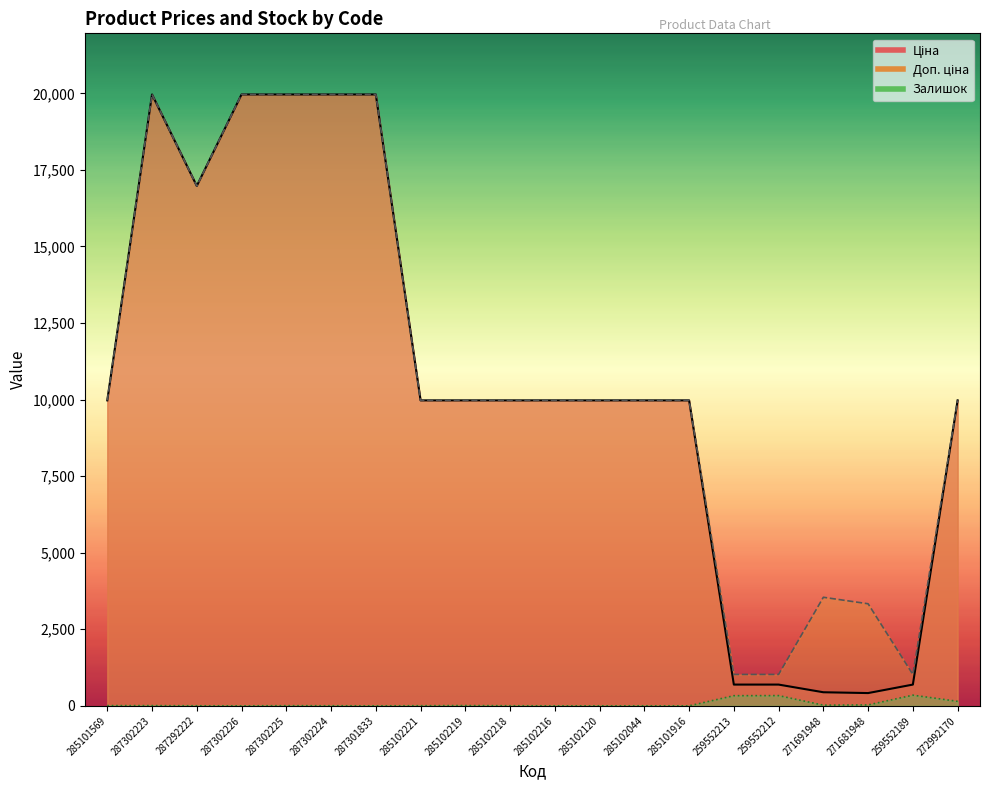

The Доп. ціна series shows 9975.0 at 272992170. True or false?

True